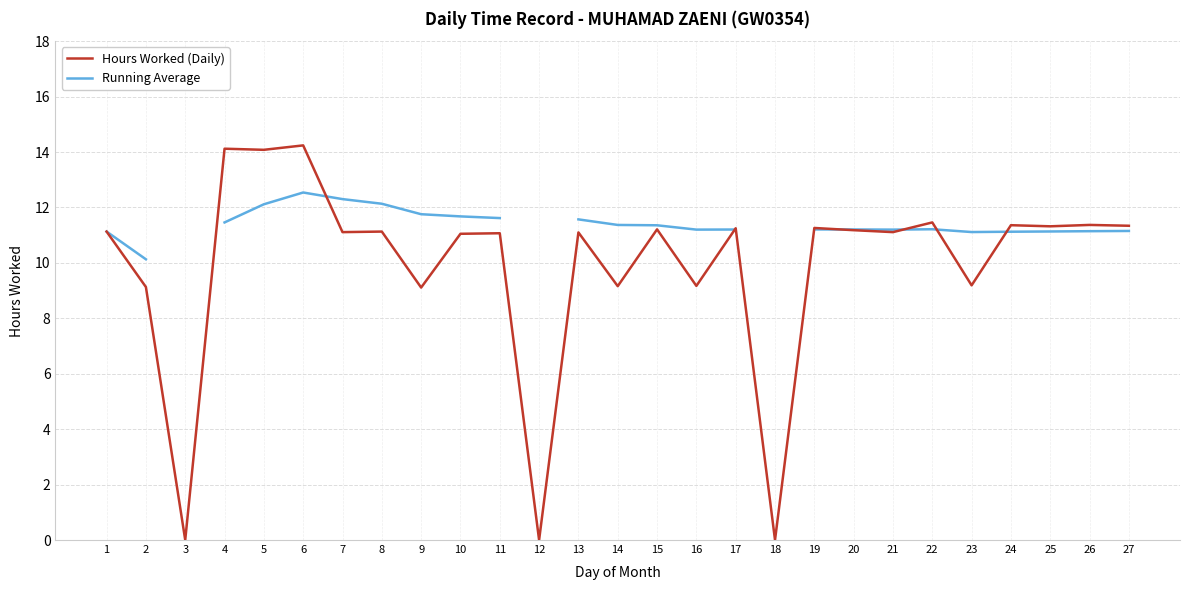

True or false: Hours Worked (Daily) and Running Average intersect in this chart.

True